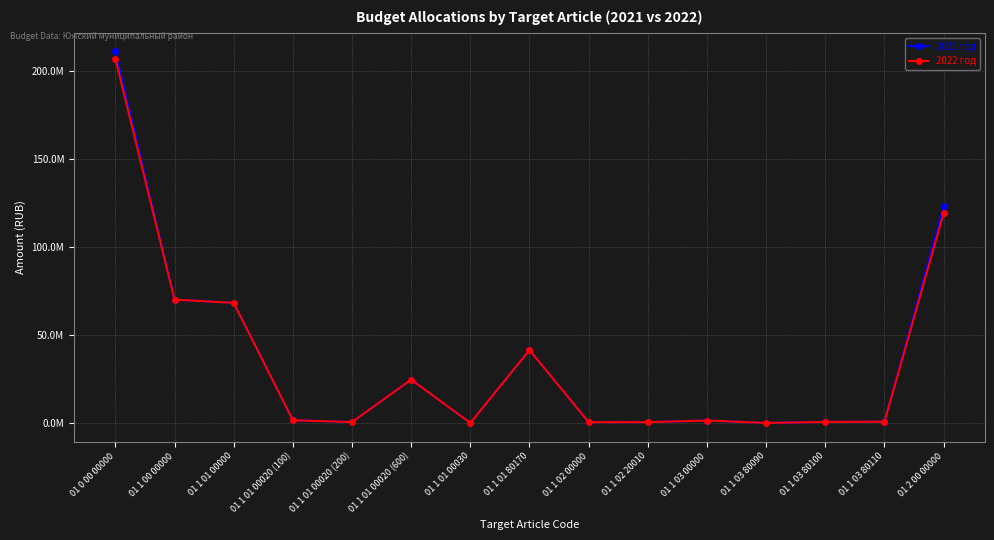

What is the highest value of the 2022 год series?

207040978.9